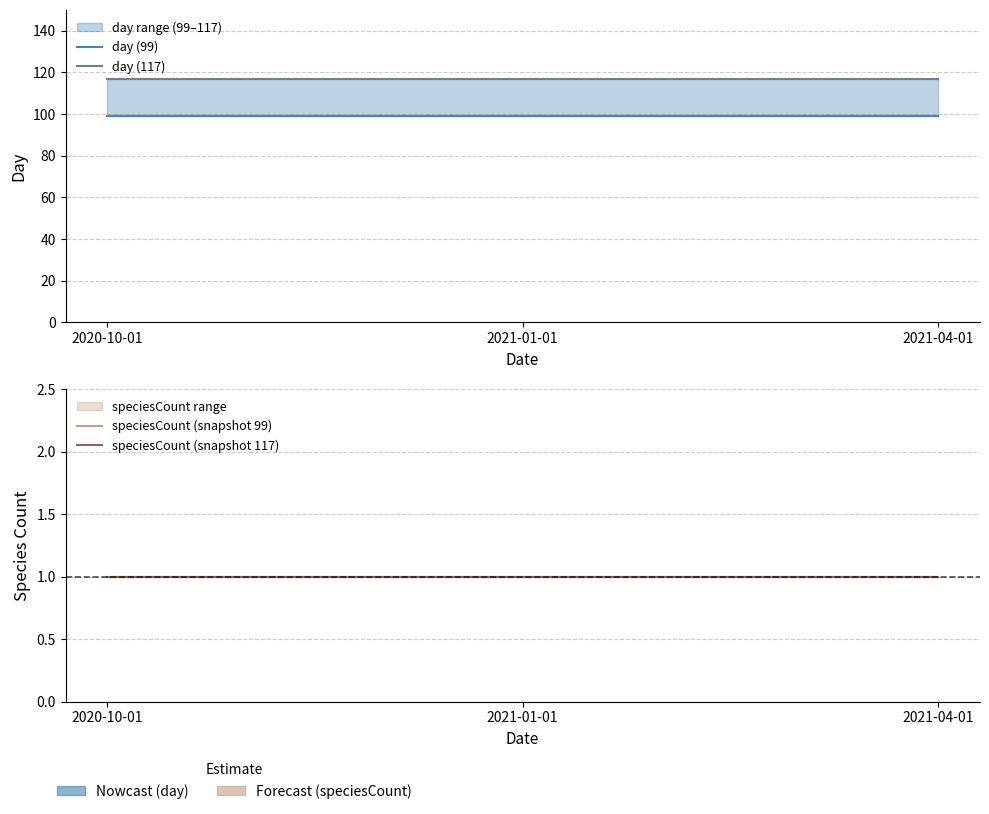

Is the value of day (99) at 2021-01-01 greater than the value of day (117) at 2021-01-01?

No